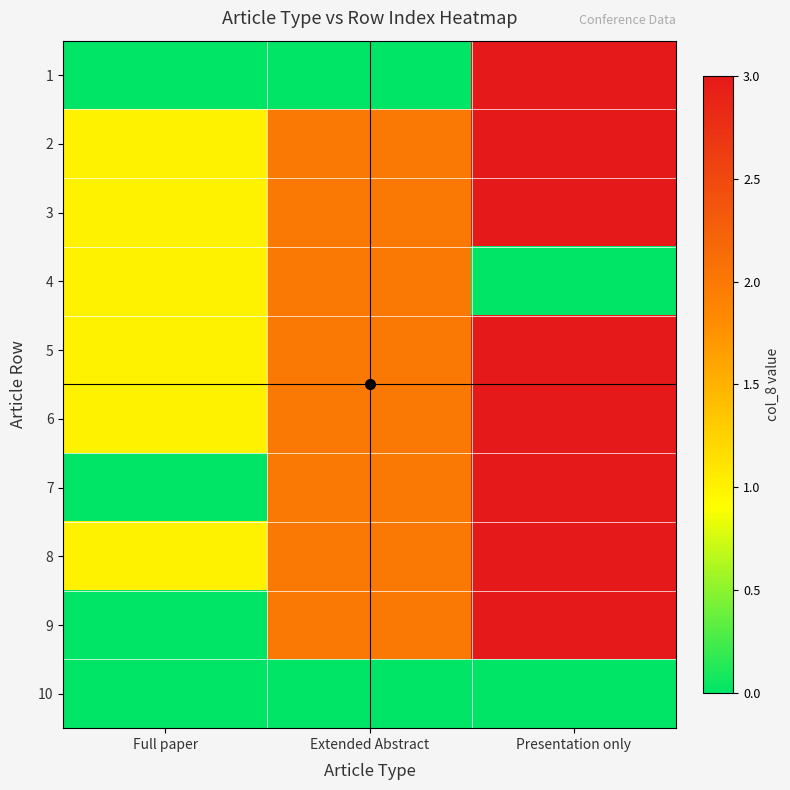

Count the number of categories in the chart.

3